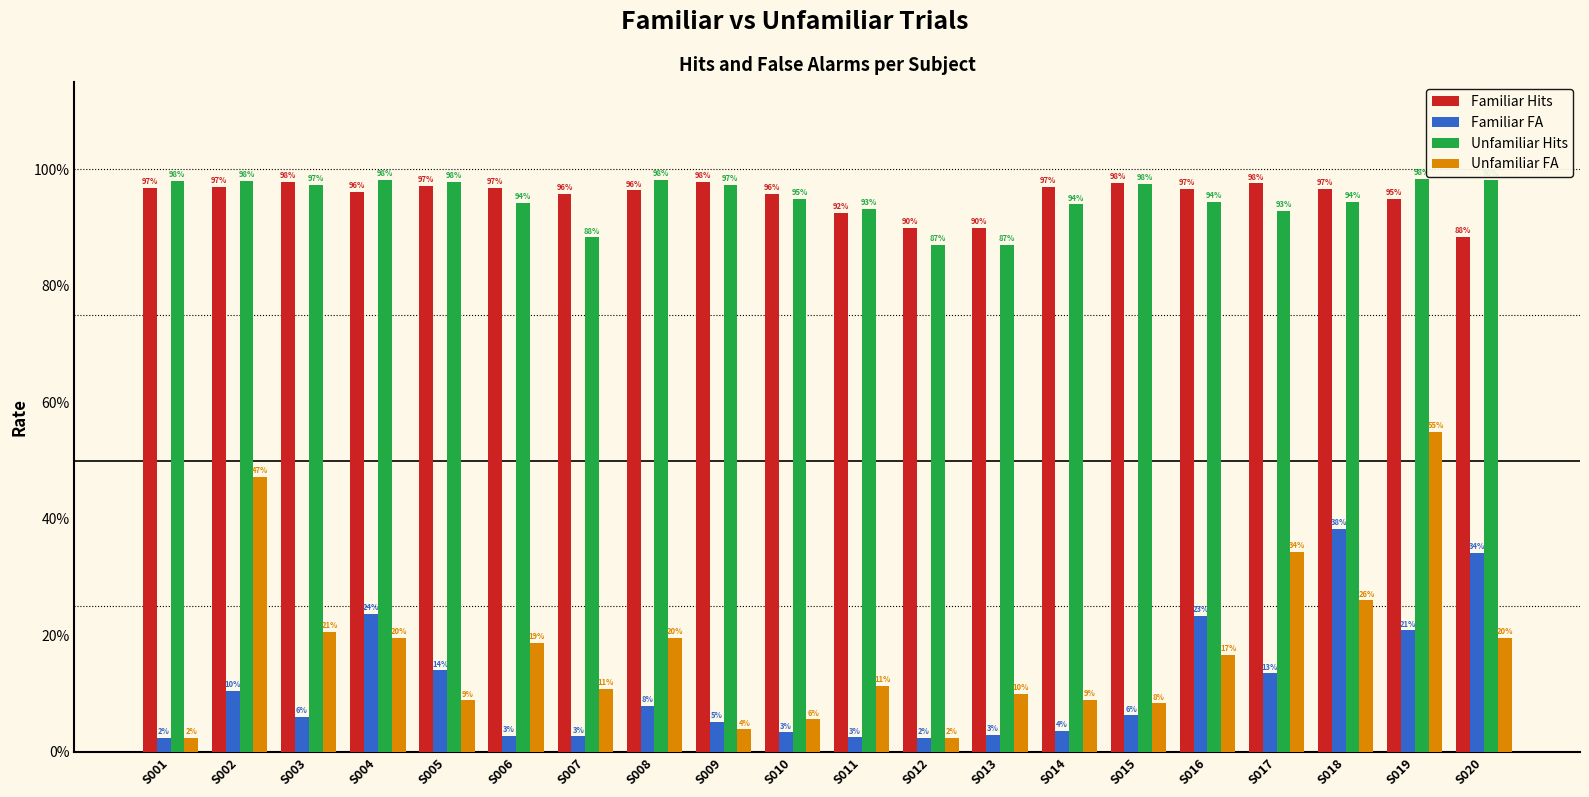

What are all the series names shown in the legend?

Familiar Hits, Familiar FA, Unfamiliar Hits, Unfamiliar FA